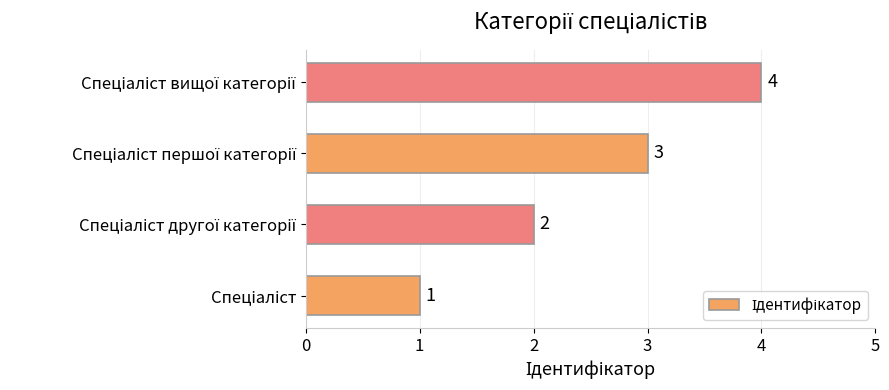

How many values are between 2 and 4?

3